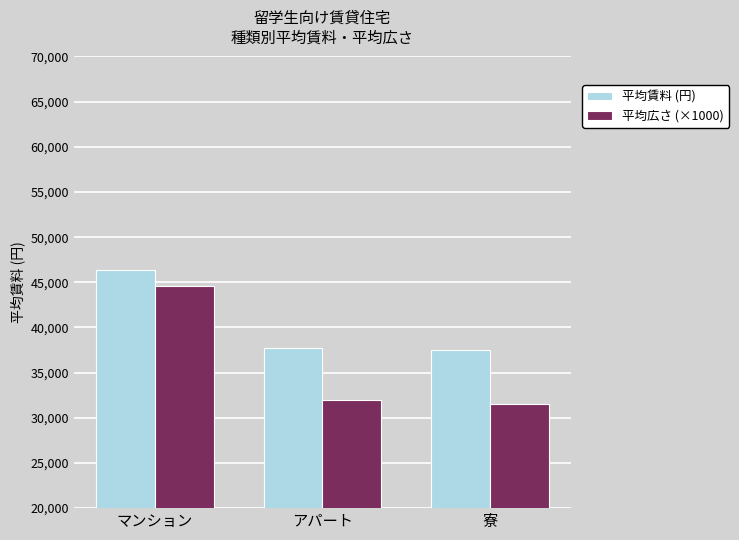

List the series in order of their peak value, lowest first.

平均広さ (×1000), 平均賃料 (円)